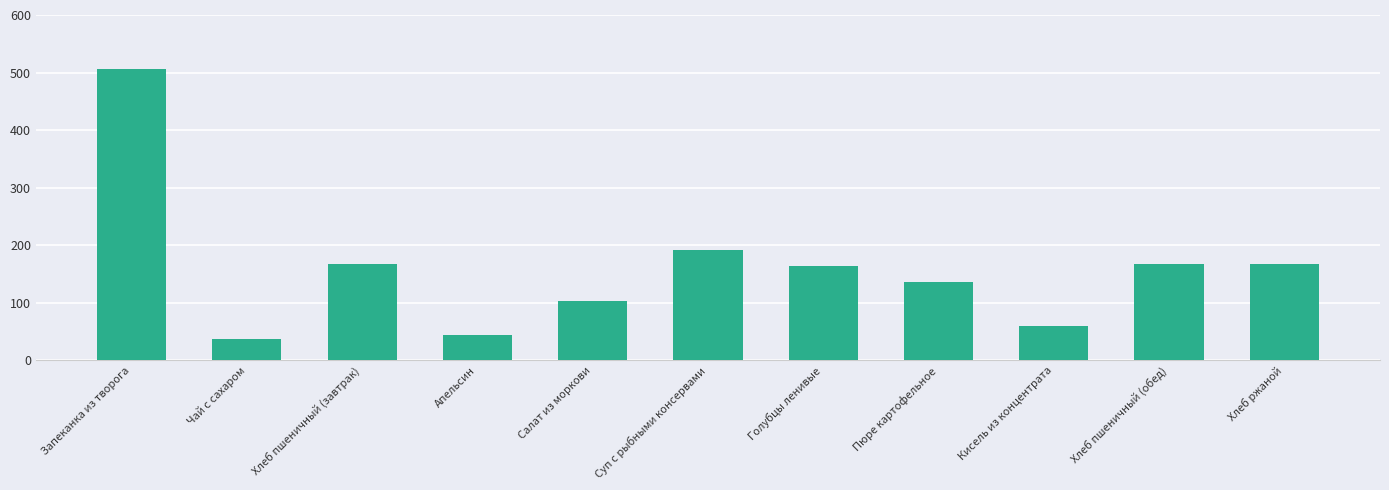

The value at Суп с рыбными консервами is 191.5. True or false?

True